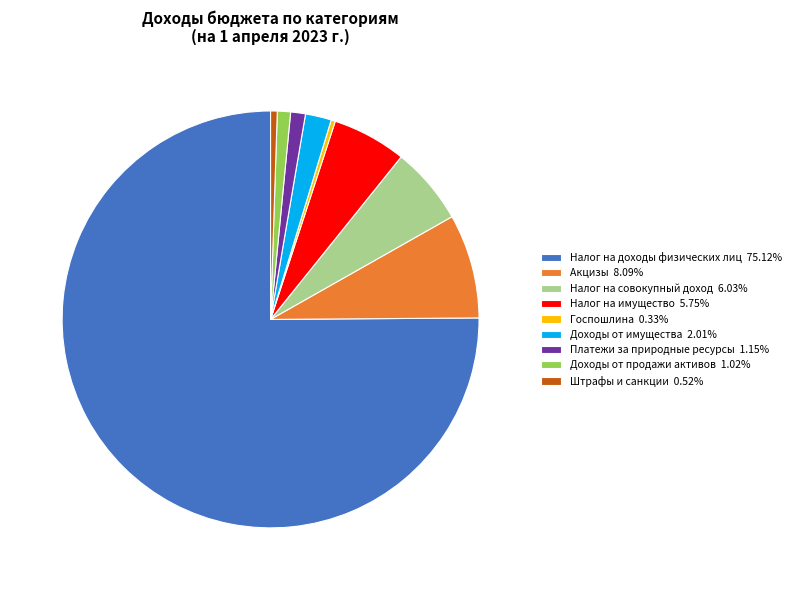

Is Налог на доходы физических лиц 75.12% the majority of the pie?

Yes